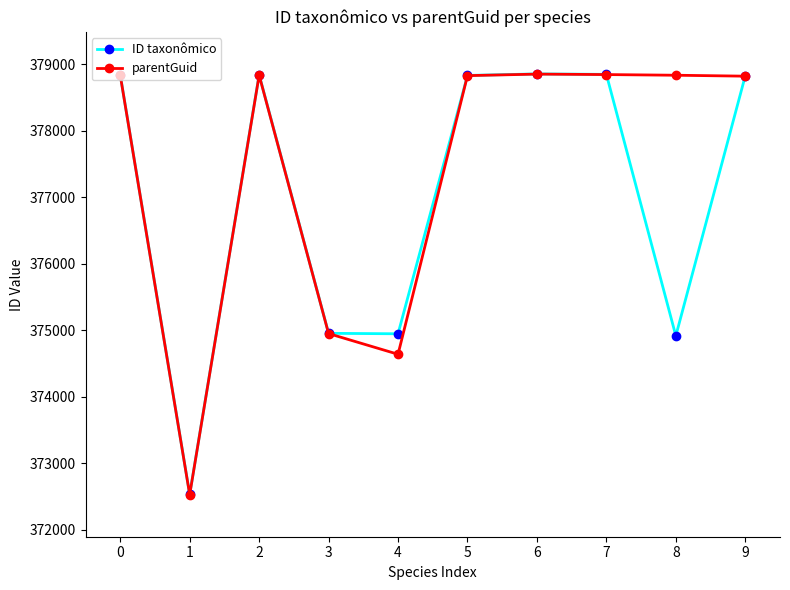

Which category has the lowest value in the ID taxonômico series?

1